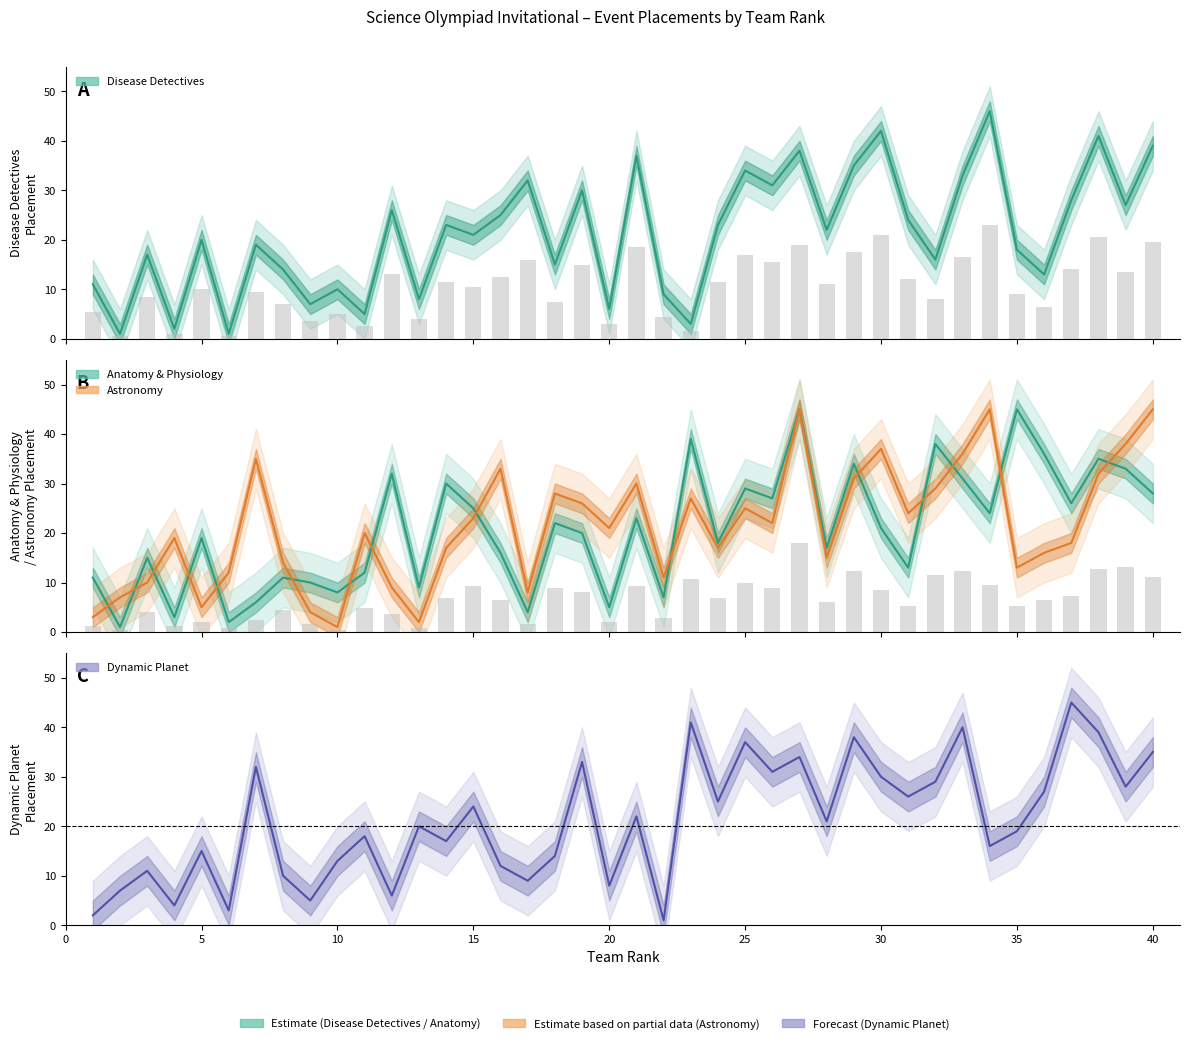

What is the value of the Astronomy bar at the 24th from the left?

17